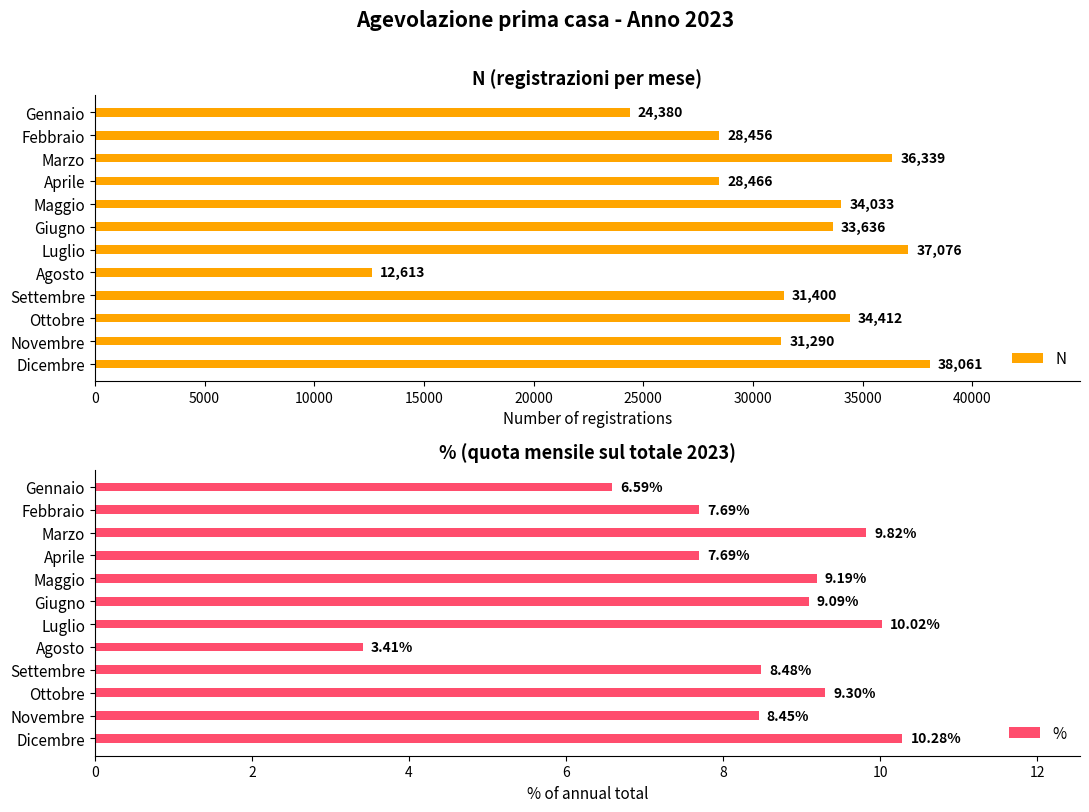

What is the average value of the N series?

30847